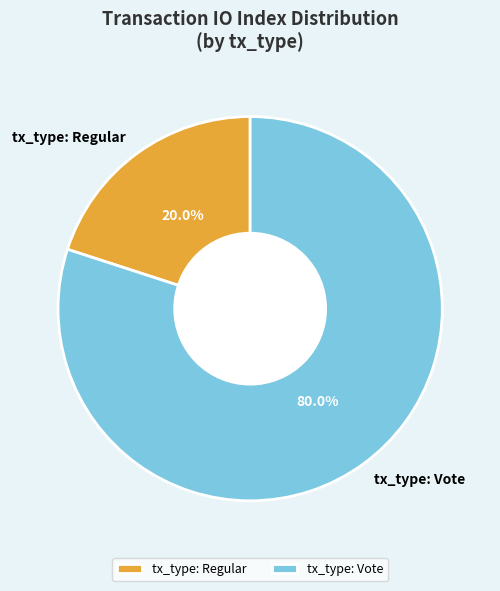

How many segments does this pie chart have?

2